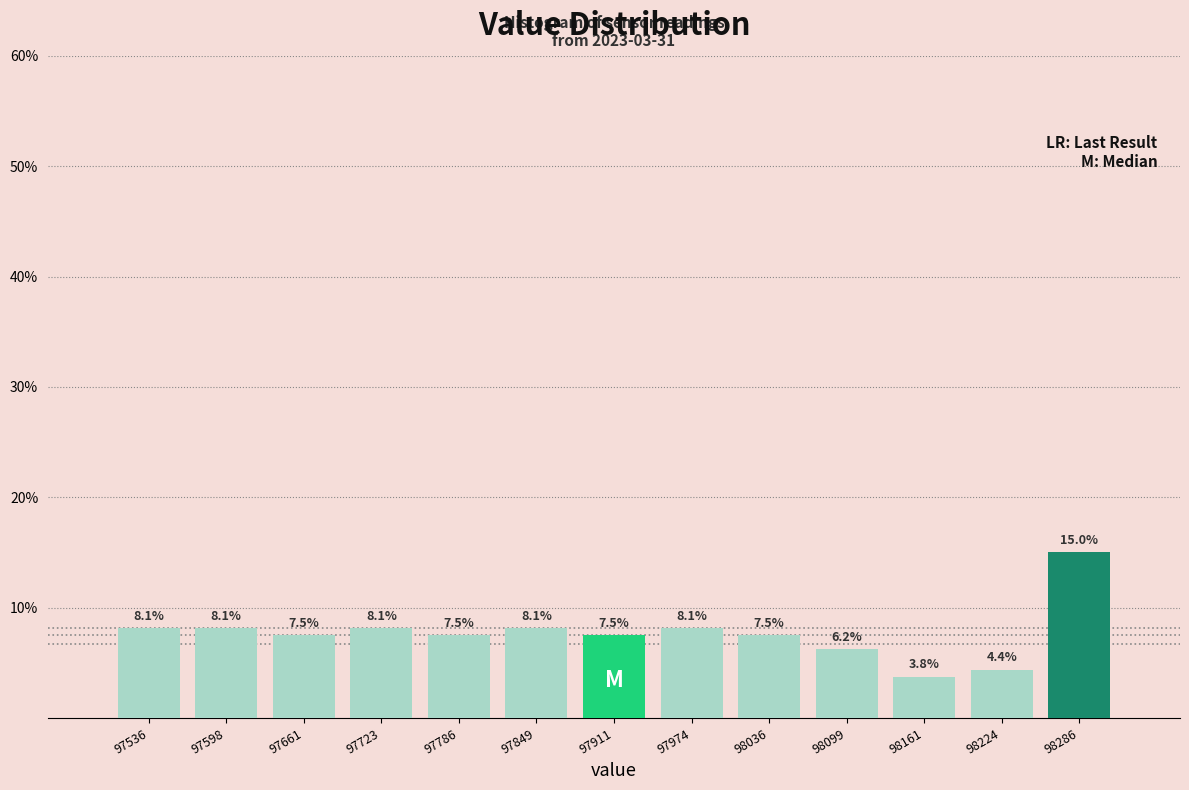

Reading left to right, transcribe this chart: for each bar, give the range it covers on the x-axis and its height. The bar edges are not printed on the chart, so give them approximately, as read against the axis.

97510 to 97570: 8.1
97570 to 97630: 8.1
97630 to 97690: 7.5
97690 to 97760: 8.1
97760 to 97820: 7.5
97820 to 97880: 8.1
97880 to 97940: 7.5
97940 to 98010: 8.1
98010 to 98070: 7.5
98070 to 98130: 6.2
98130 to 98190: 3.8
98190 to 98260: 4.4
98260 to 98320: 15.0